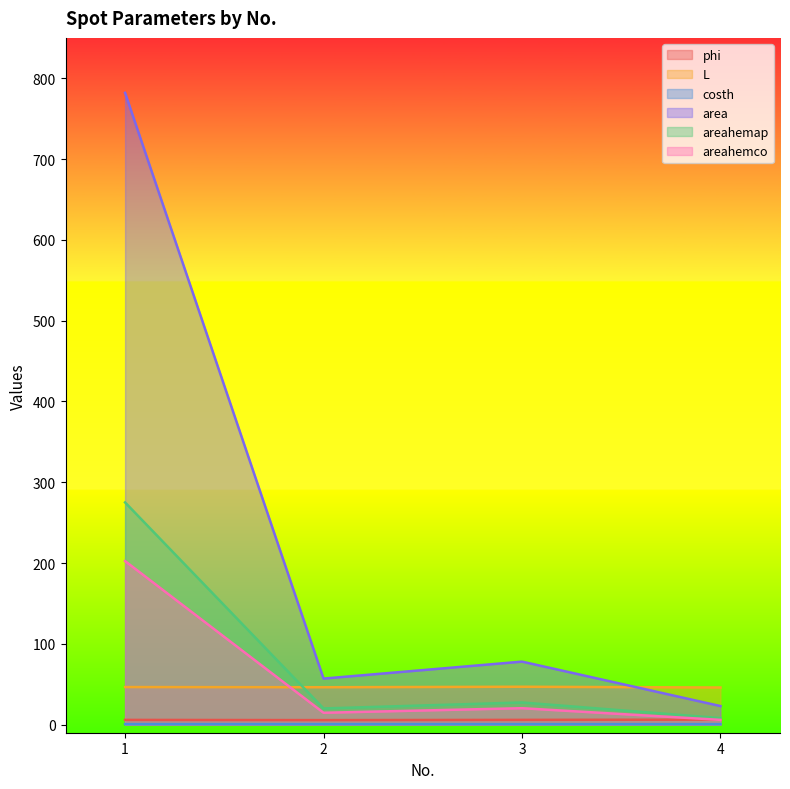

True or false: area and areahemap cross at least once.

False